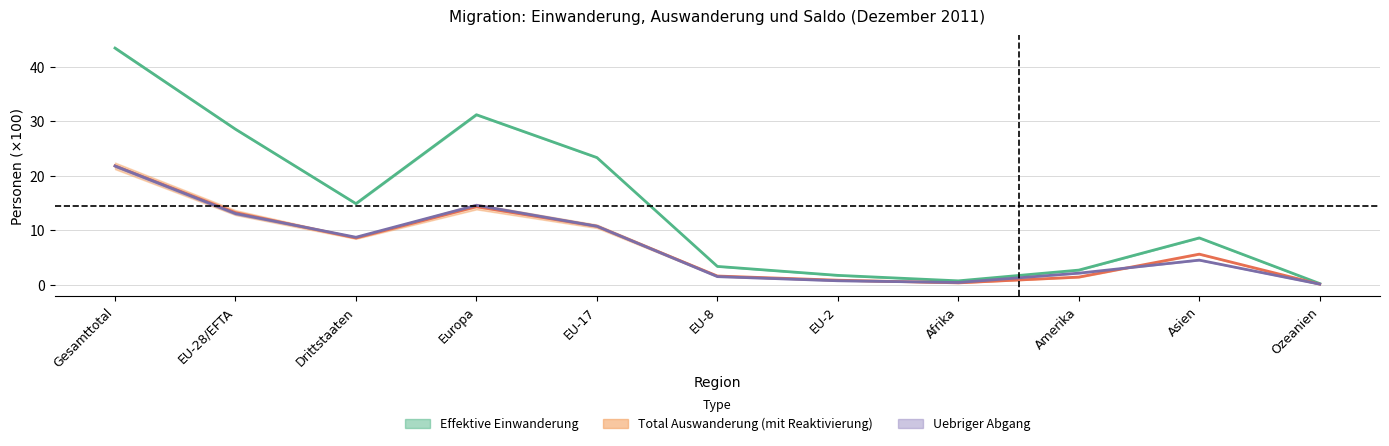

Reading left to right, what are all the values shown in this chart?

Total Einwanderung: 43.4	28.5	14.9	31.2	23.3	3.4	1.7	0.7	2.7	8.6	0.2
Total Auswanderung: 21.8	13.2	8.6	14.3	10.7	1.6	0.8	0.3	1.4	5.6	0.1
Total uebriger Abgang: 21.8	13.1	8.7	14.6	10.7	1.5	0.7	0.4	2.1	4.5	0.1